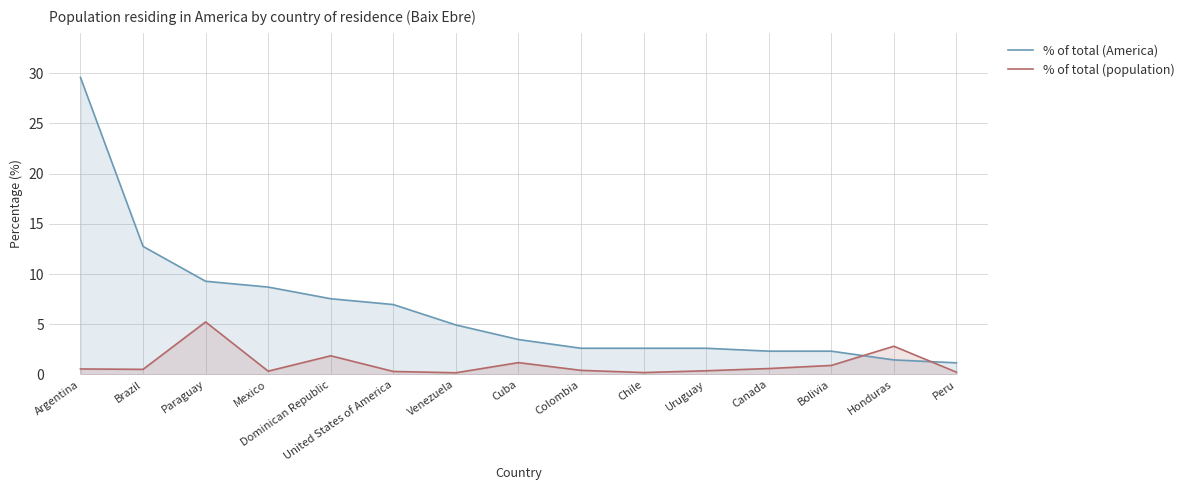

Is the value of % of total (America) at Argentina greater than the value of % of total (population) at Dominican Republic?

Yes